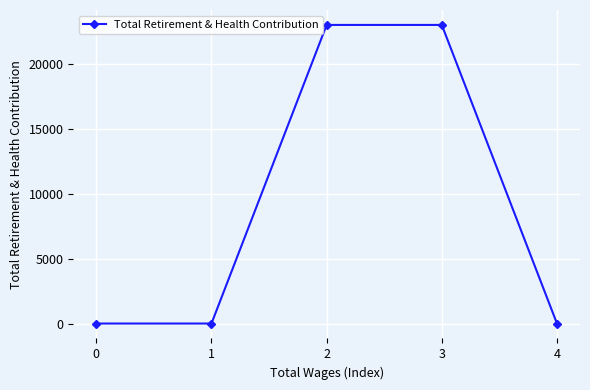

What is the value of the 4th point from the left?

23027